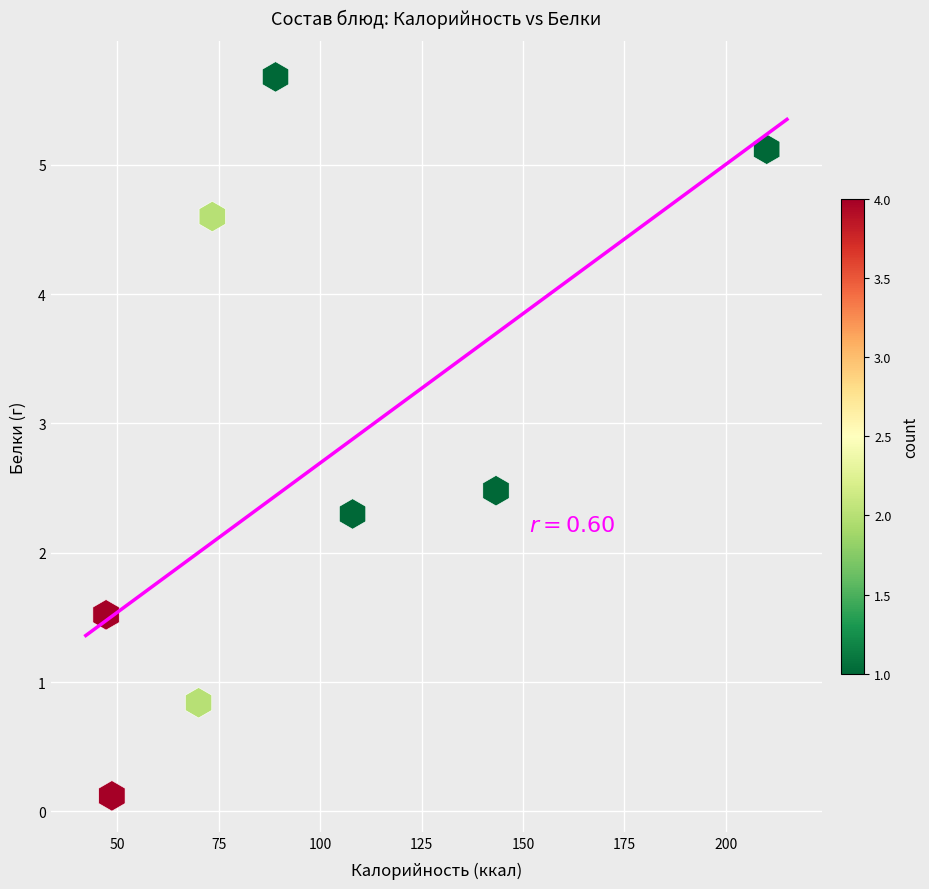

What Y value in the scatter plot is closest to 2?

2.3